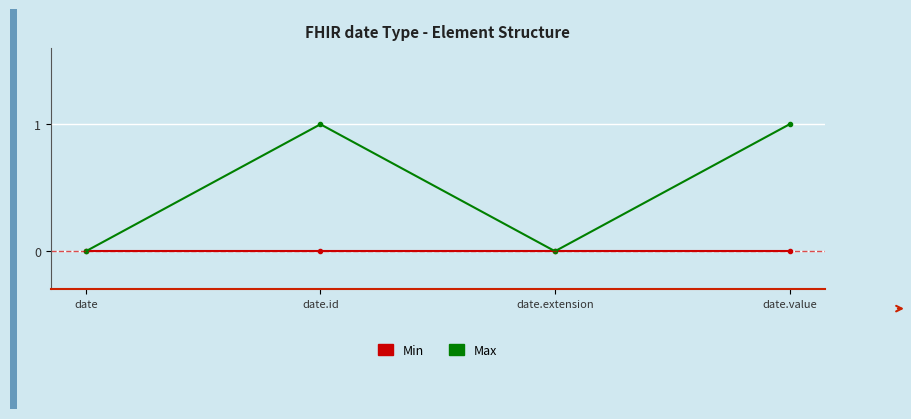

List the series in order of their overall mean, lowest first.

Min, Max